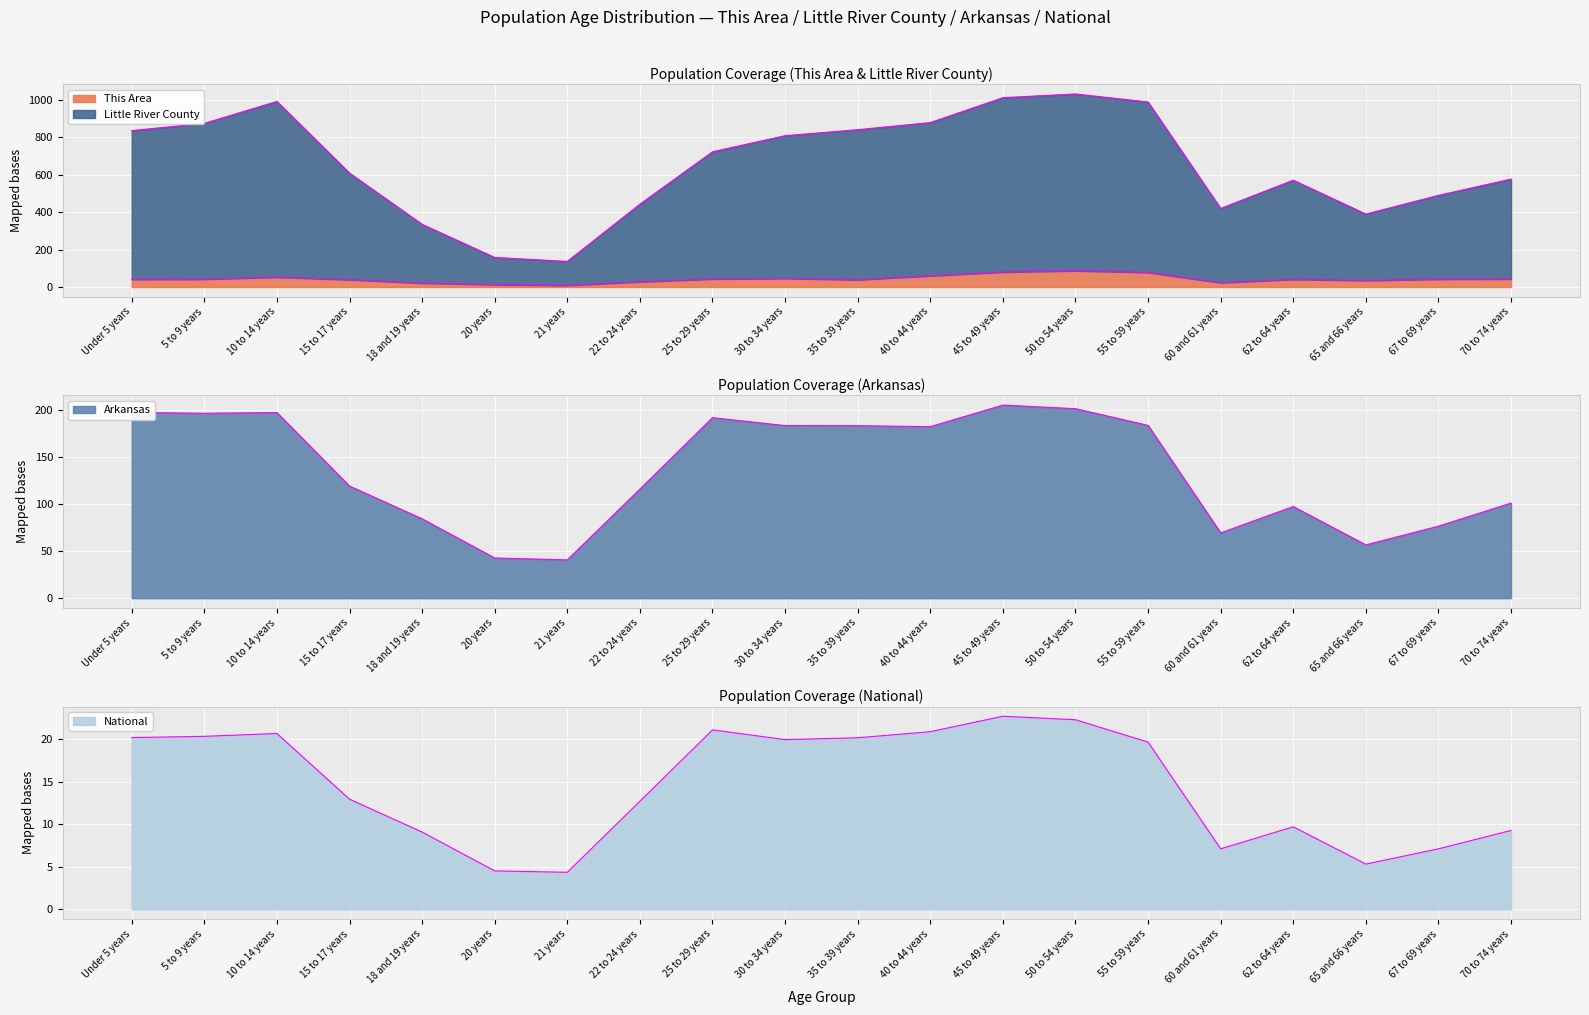

The Arkansas series shows 29.2 at 62 to 64 years. True or false?

False